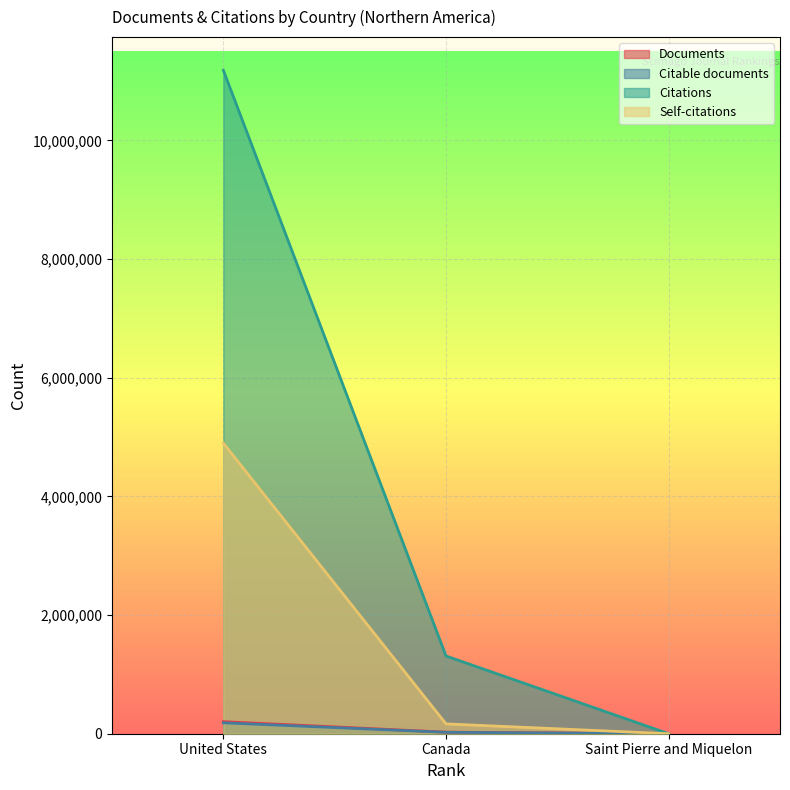

Is it true that Self-citations equals -2535670 at Saint Pierre and Miquelon?

False